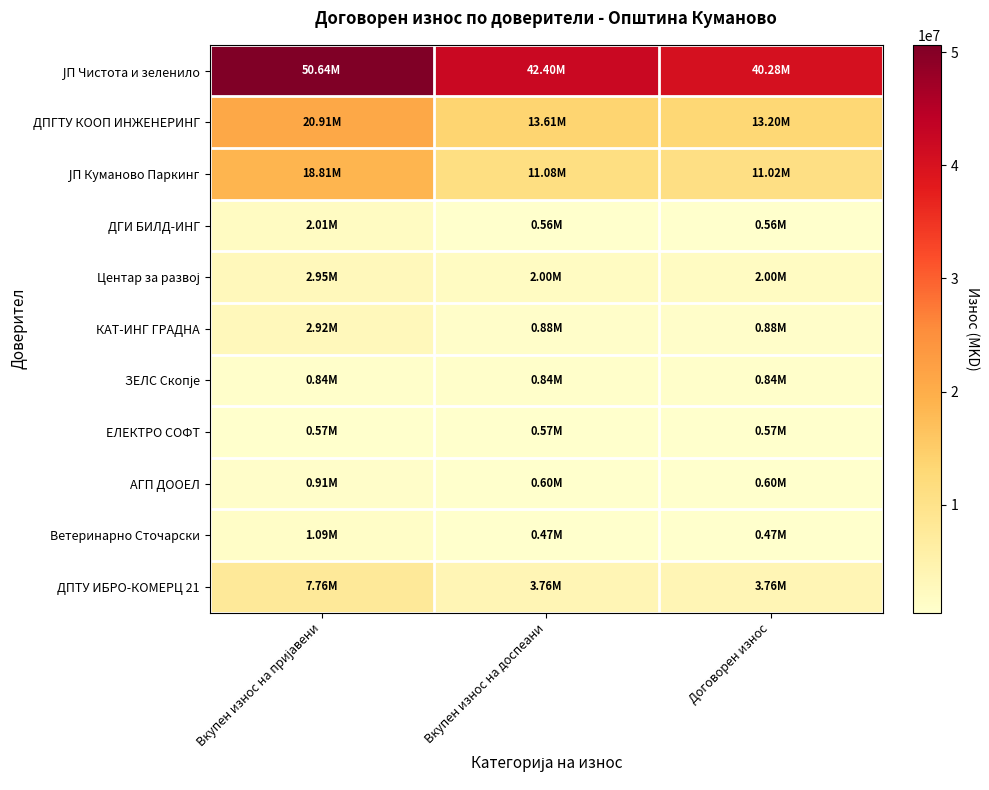

Which has a higher value, Договорен износ or Вкупен износ на пријавени?

Вкупен износ на пријавени